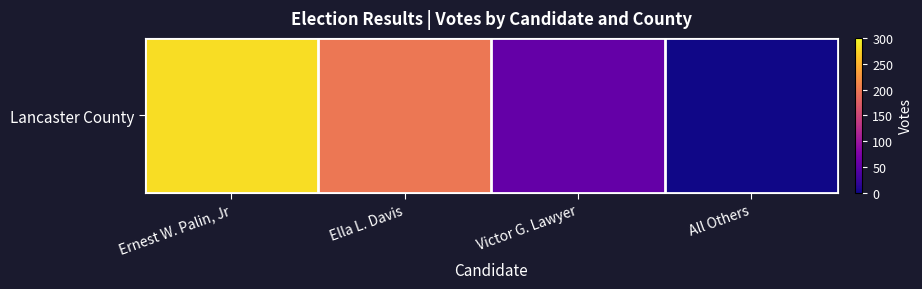

Rank the categories by value from highest to lowest.

Ernest W. Palin, Jr, Ella L. Davis, Victor G. Lawyer, All Others